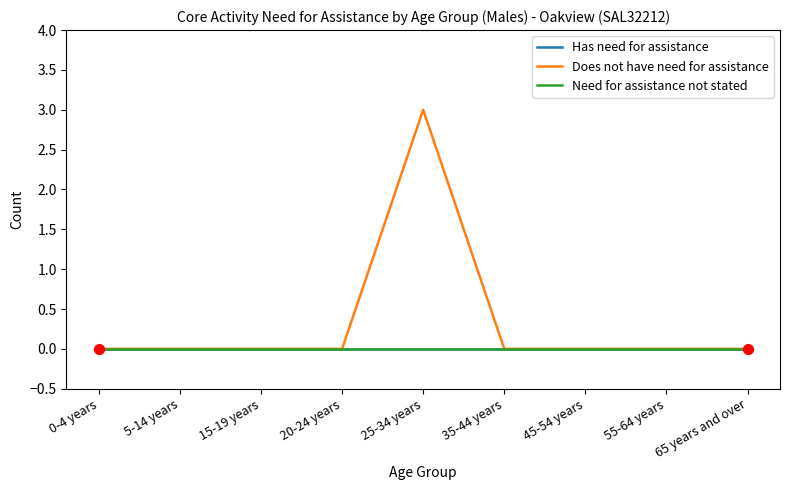

At which category is the sum across all series the highest?

25-34 years